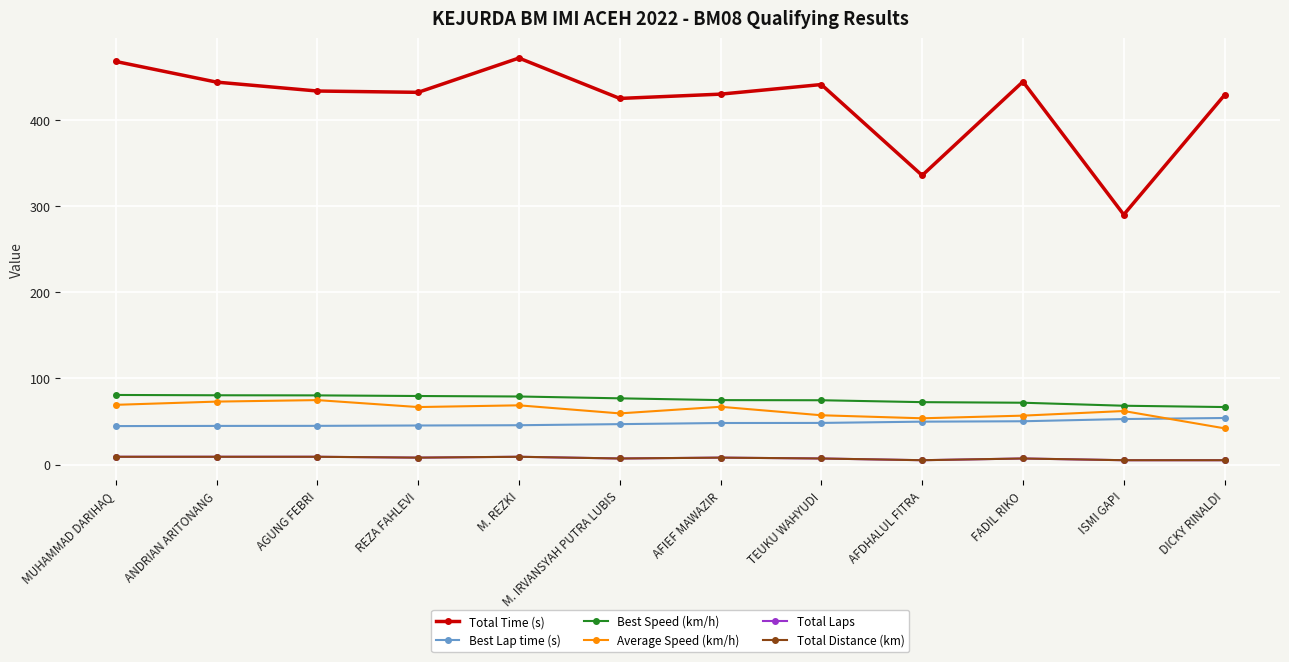

List the labels in order of Best Lap time (s) value, smallest first.

MUHAMMAD DARIHAQ, ANDRIAN ARITONANG, AGUNG FEBRI, REZA FAHLEVI, M. REZKI, M. IRVANSYAH PUTRA LUBIS, AFIEF MAWAZIR, TEUKU WAHYUDI, AFDHALUL FITRA, FADIL RIKO, ISMI GAPI, DICKY RINALDI